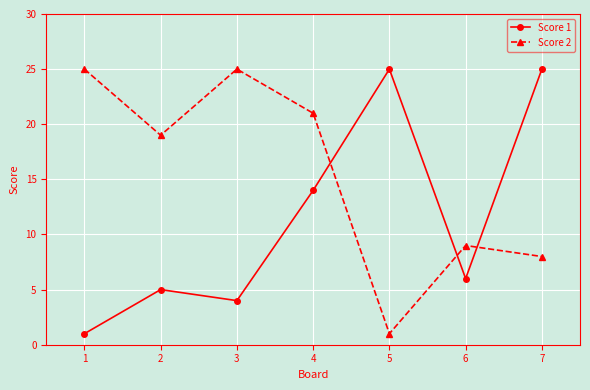

Reading left to right, what are all the values shown in this chart?

Score 1: 1	5	4	14	25	6	25
Score 2: 25	19	25	21	1	9	8